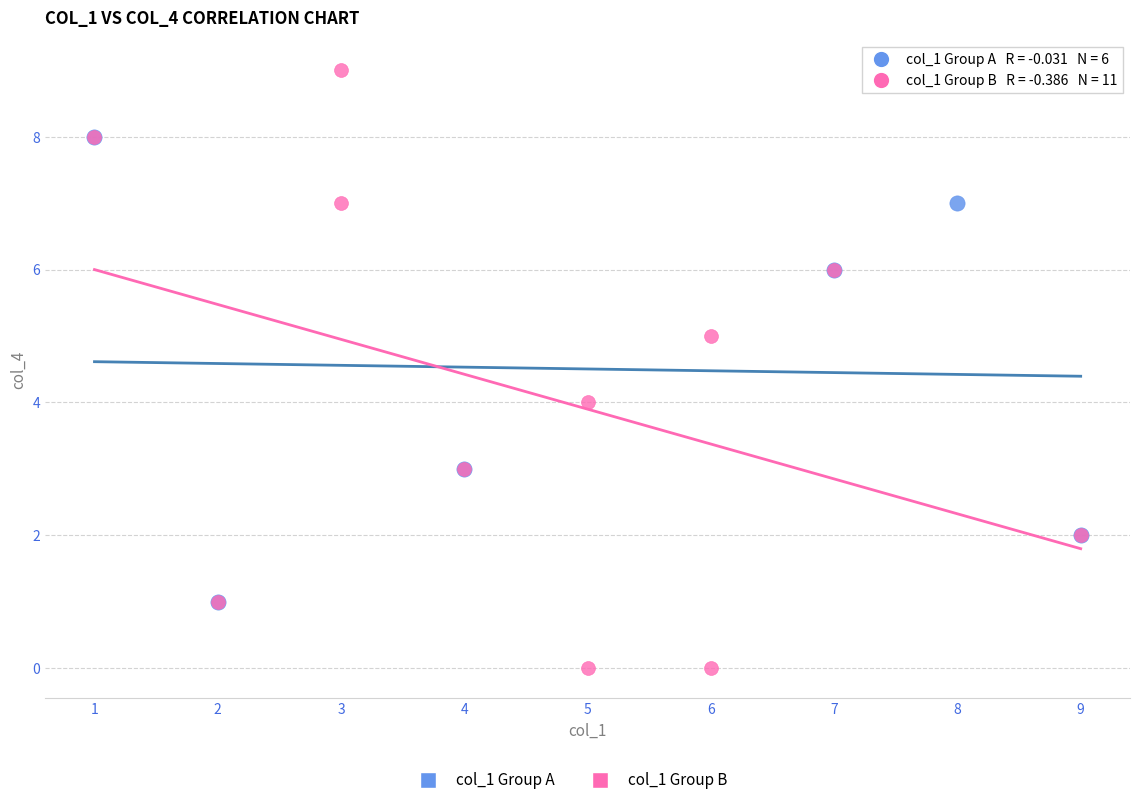

Which series reaches the maximum Y coordinate?

col_1 Group B